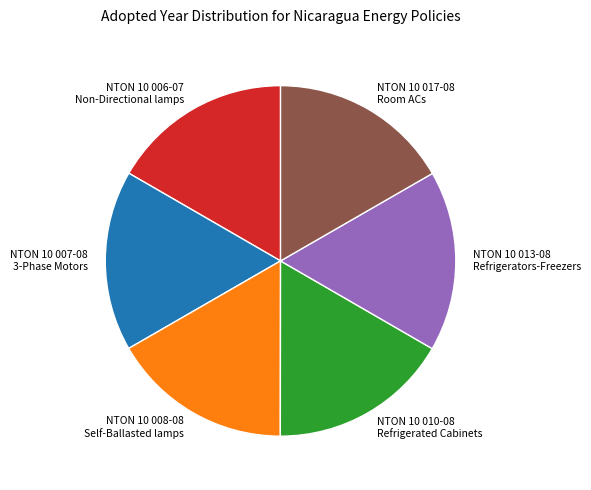

How many segments does this pie chart have?

6